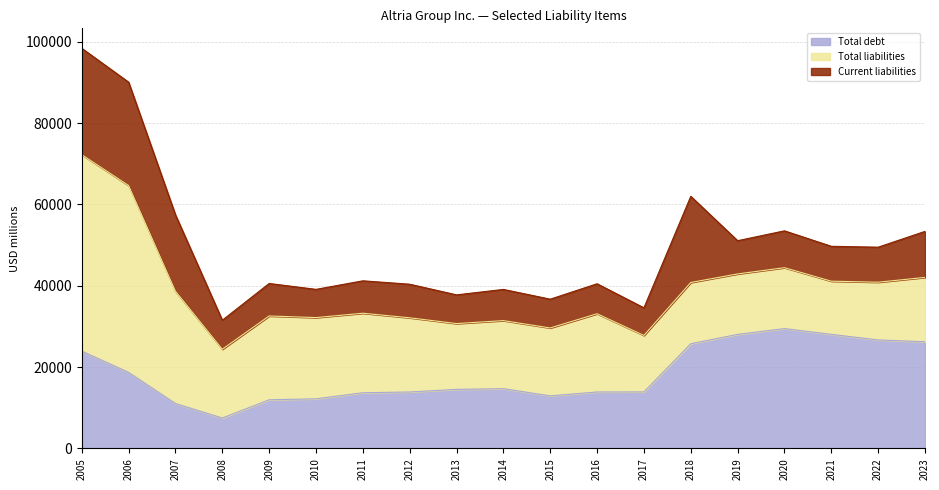

What is the difference between the maximum and second lowest values in the Total liabilities series?

44458